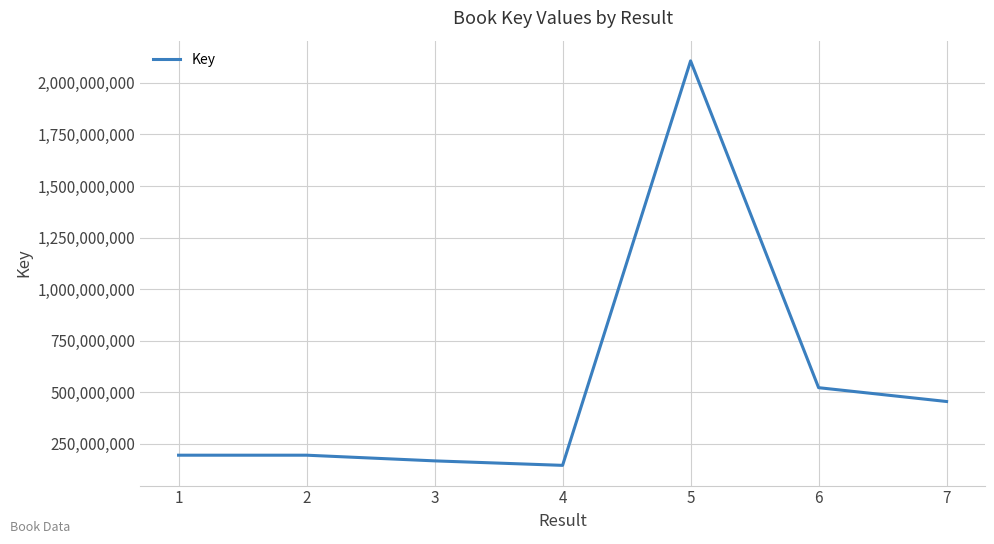

Is this an area chart (filled region under the line)?

No